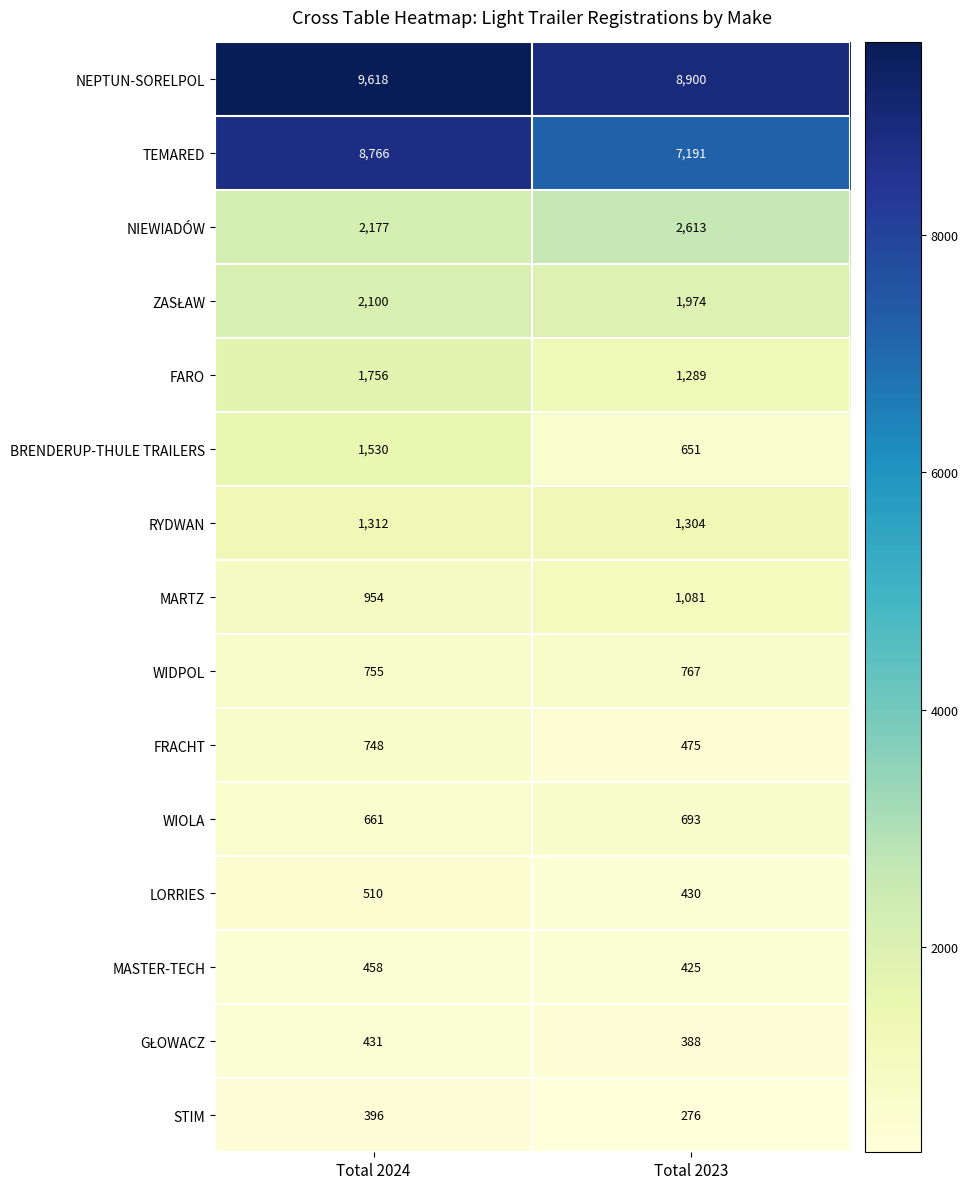

What is the difference between the highest and lowest values at Total 2024?

9222